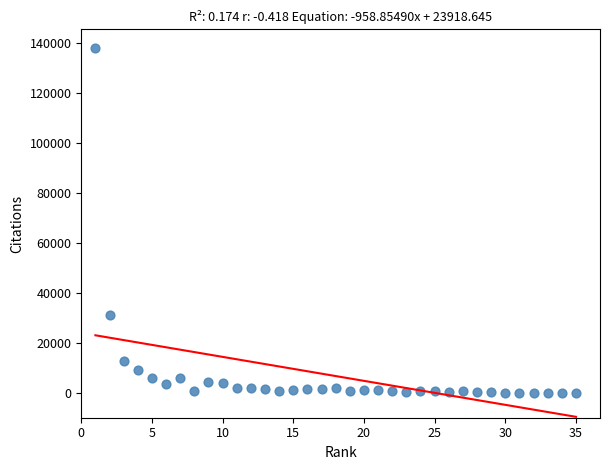

What is the range of Y values (max minus min)?

137909